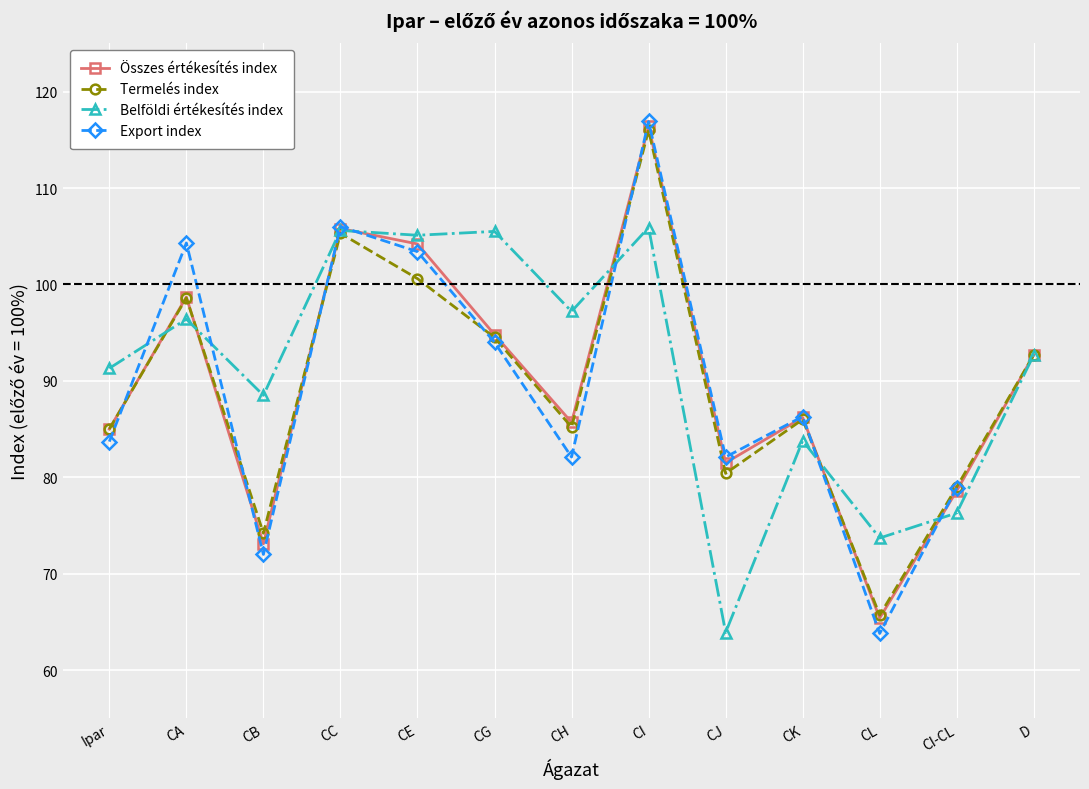

What position from the left is CK?

10